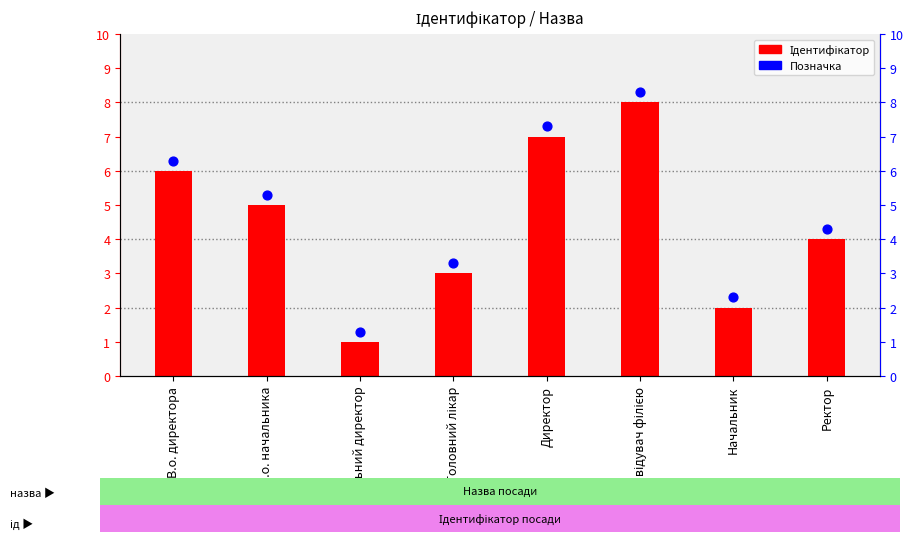

At which category is the sum across all series the highest?

Завідувач філією